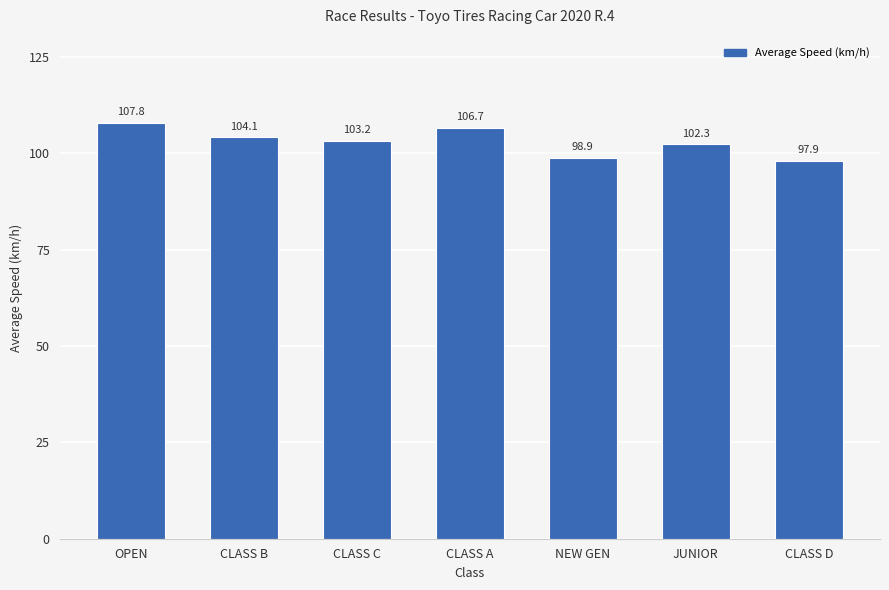

Does the chart contain any negative values?

No